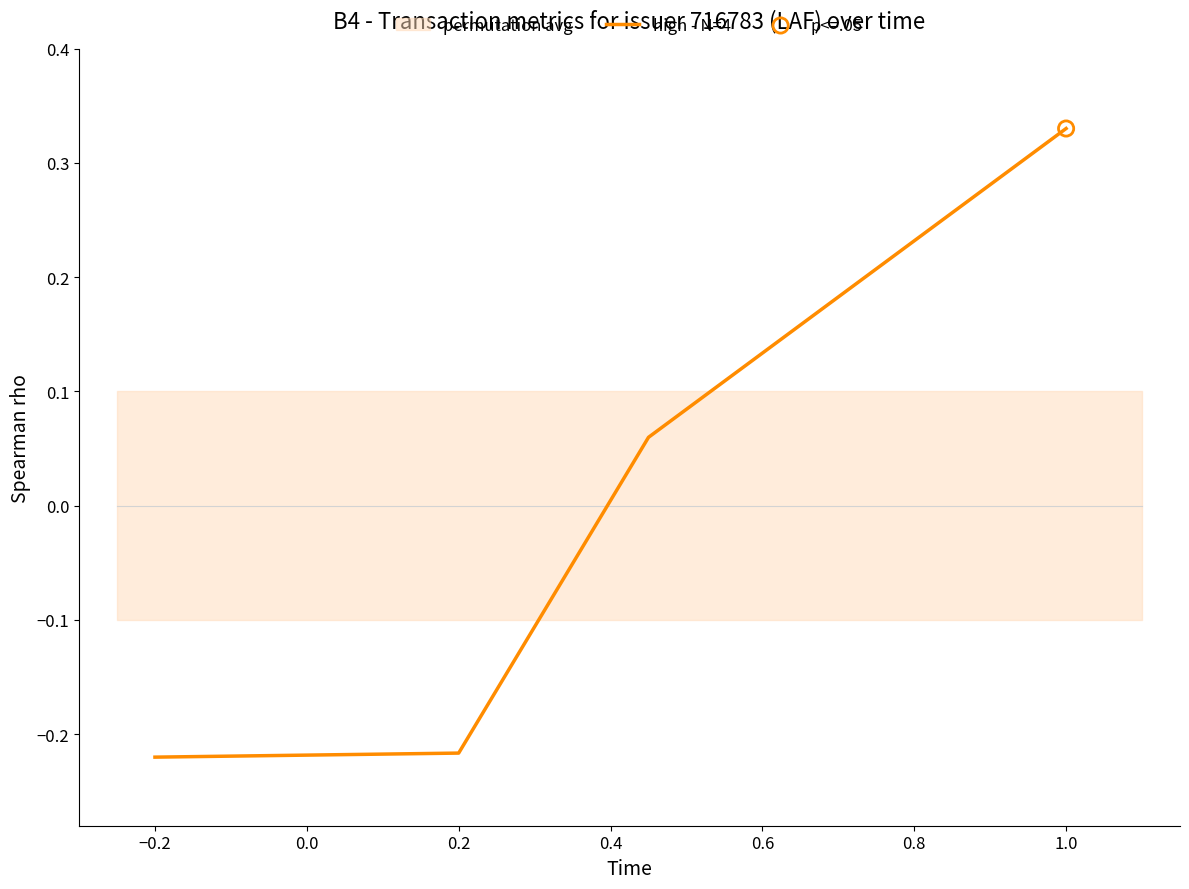

True or false: high - N=4 has more than 1 points higher than both neighbors.

False